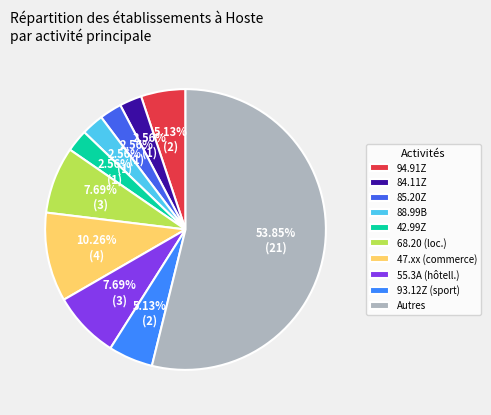

What is the ratio of the value at 68.20 (loc.) to the value at 94.91Z?

1.5